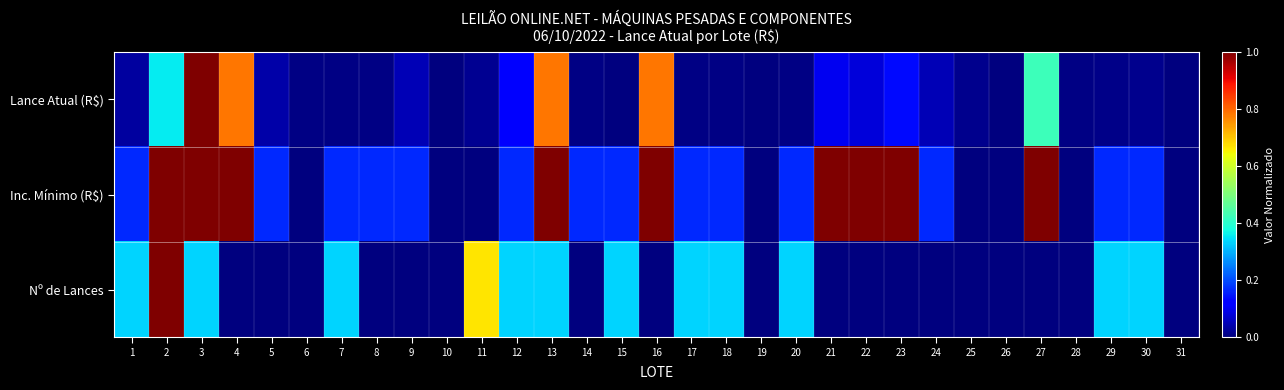

What is the spread (max minus min) of values at 13?

0.7